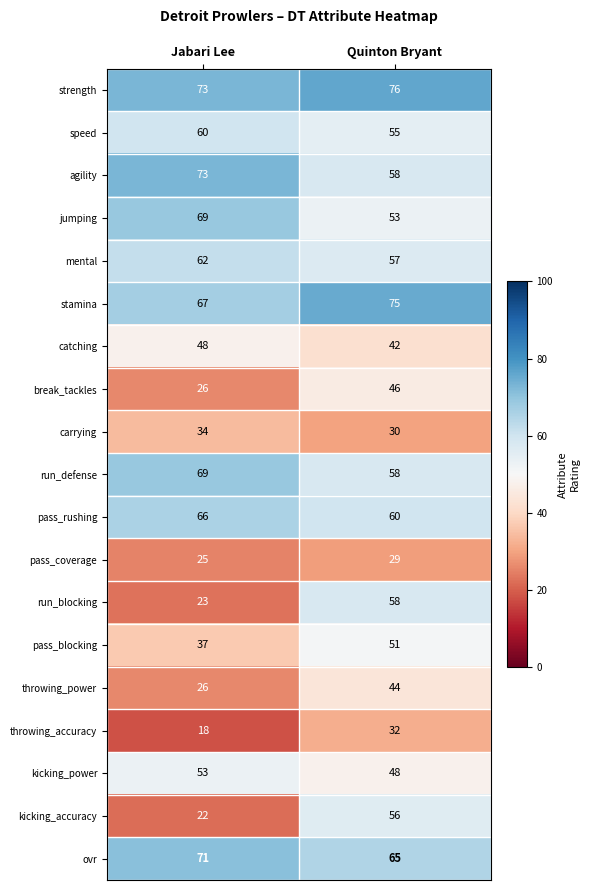

What is the sum of the ovr values at Quinton Bryant and Jabari Lee?

136